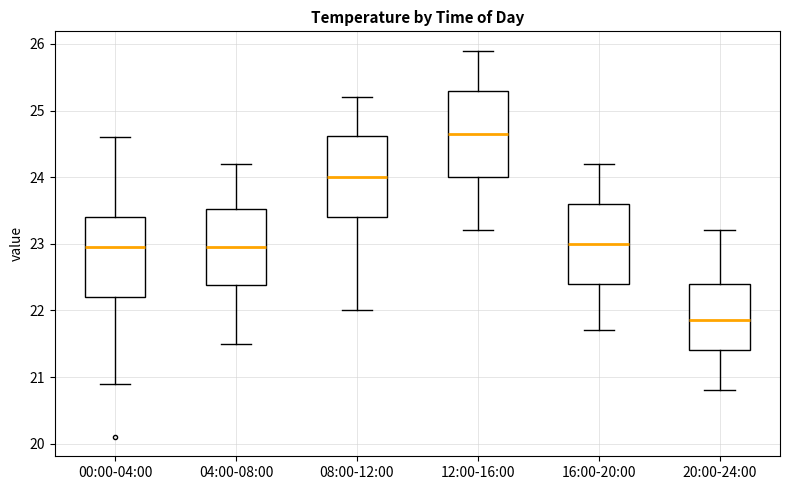

Reading left to right, read every box against the y-axis: the position of its median line, the range the box covers, and the ends of its whiskers. The values are not printed on the chart, so give them approximately, as read against the axis.

00:00-04:00: median 23.0, box 22.2 to 23.4, whiskers 20.9 to 24.6
04:00-08:00: median 23.0, box 22.4 to 23.5, whiskers 21.5 to 24.2
08:00-12:00: median 24.0, box 23.4 to 24.6, whiskers 22.0 to 25.2
12:00-16:00: median 24.7, box 24.0 to 25.3, whiskers 23.2 to 25.9
16:00-20:00: median 23.0, box 22.4 to 23.6, whiskers 21.7 to 24.2
20:00-24:00: median 21.9, box 21.4 to 22.4, whiskers 20.8 to 23.2